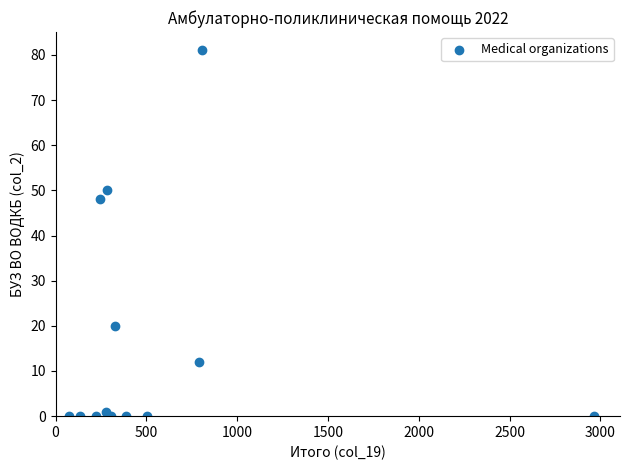

What Y value in the scatter plot is closest to 40?

48